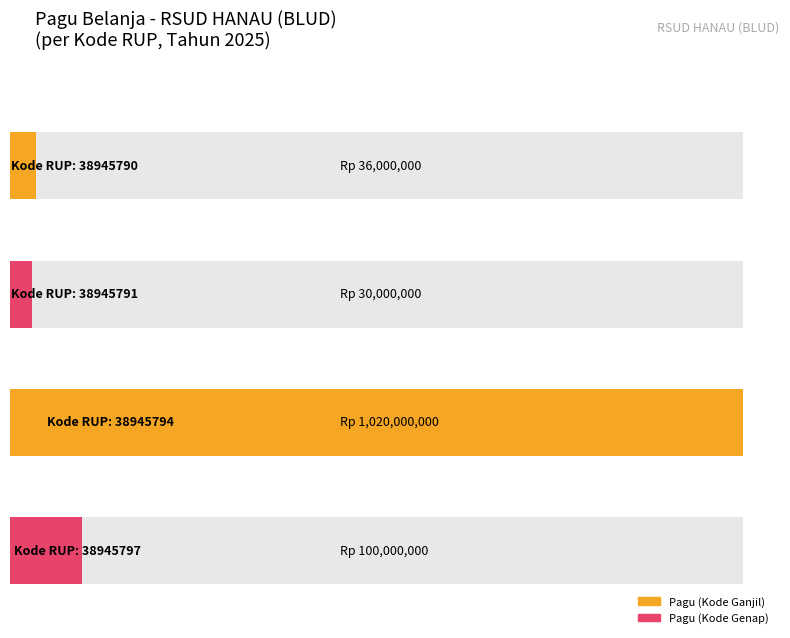

What is the ratio of the value at 38945794 to the value at 38945790?

28.3